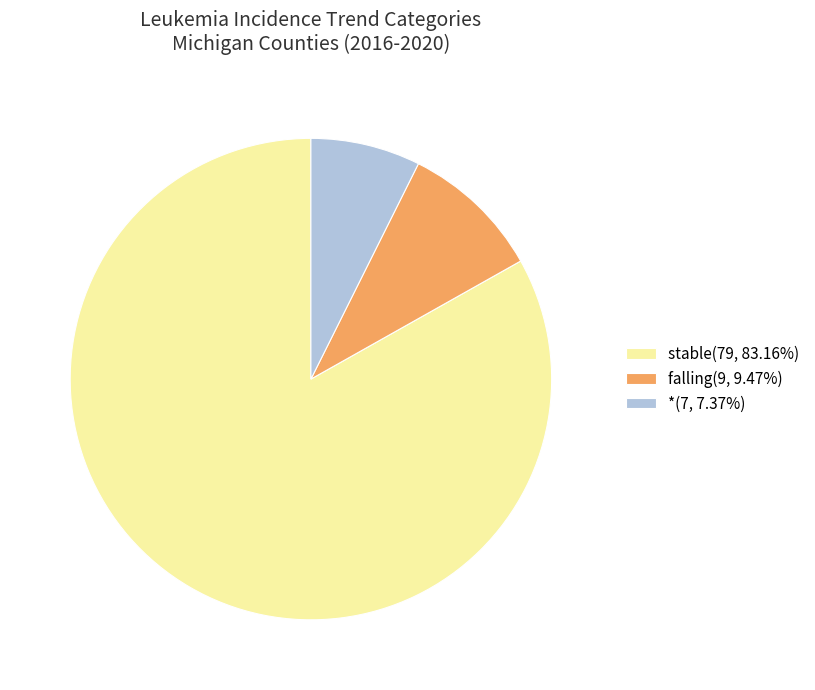

Combined, do *(7, 7.37%) and falling(9, 9.47%) account for over 50%?

No